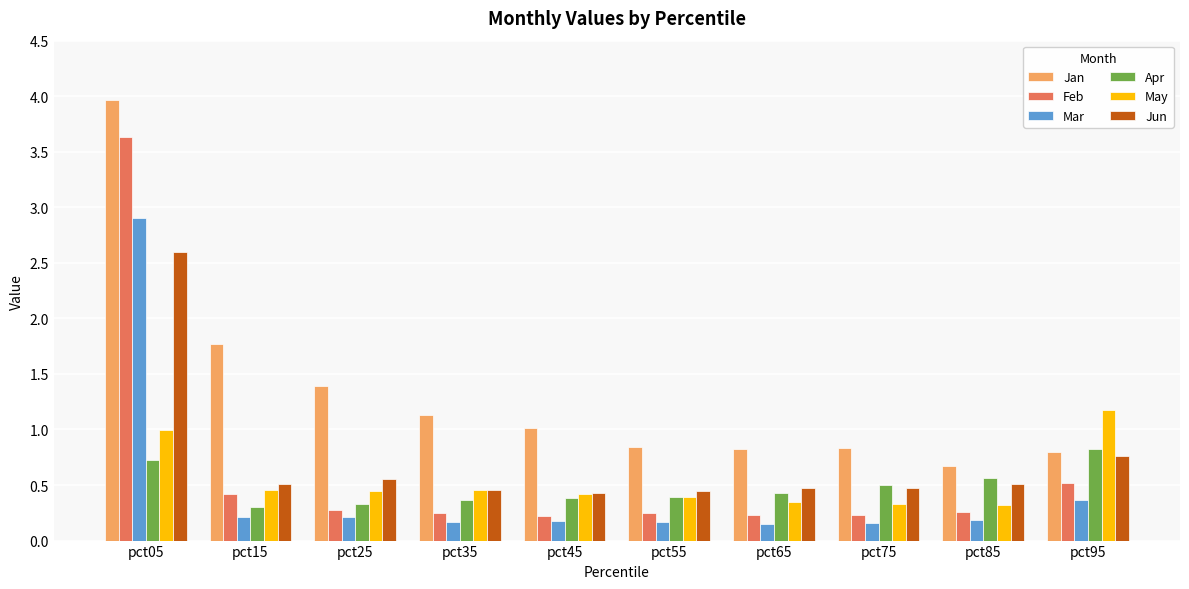

At which category does the chart reach its peak across all series?

pct05